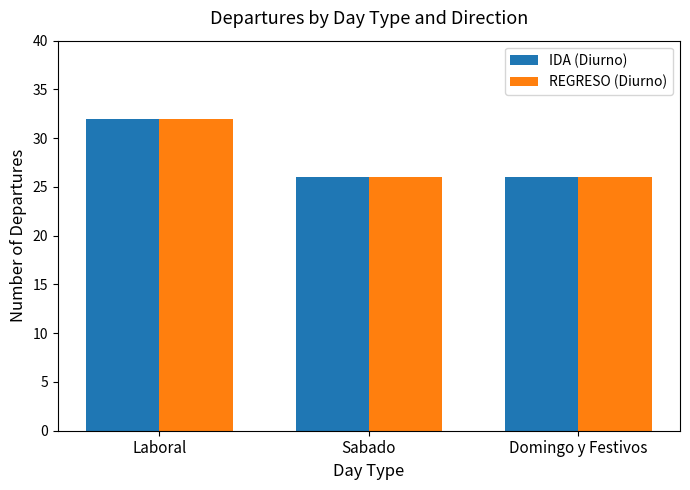

What is the total value across all series at Laboral?

64